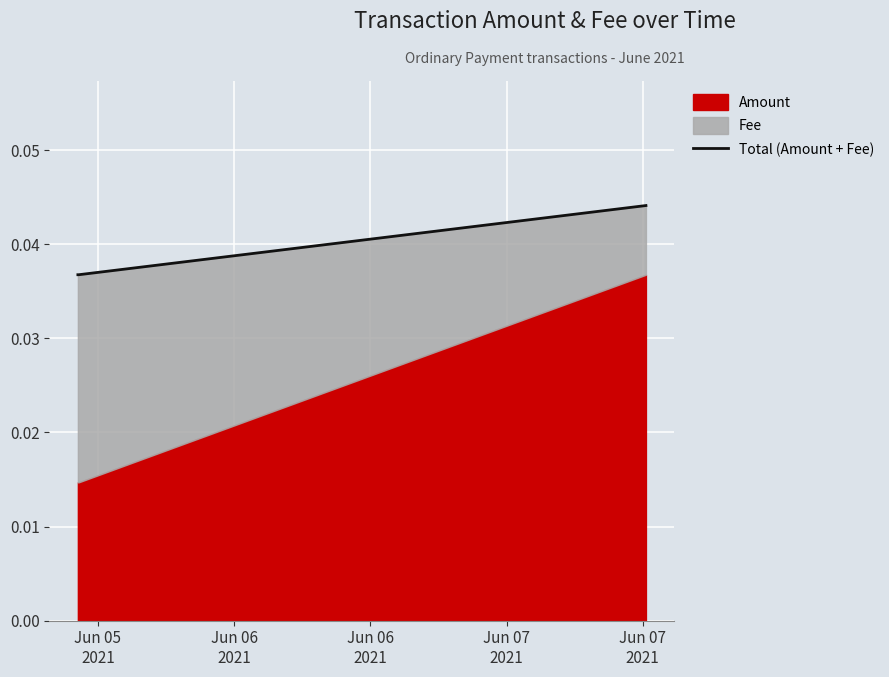

How many lines are shown in the chart?

1